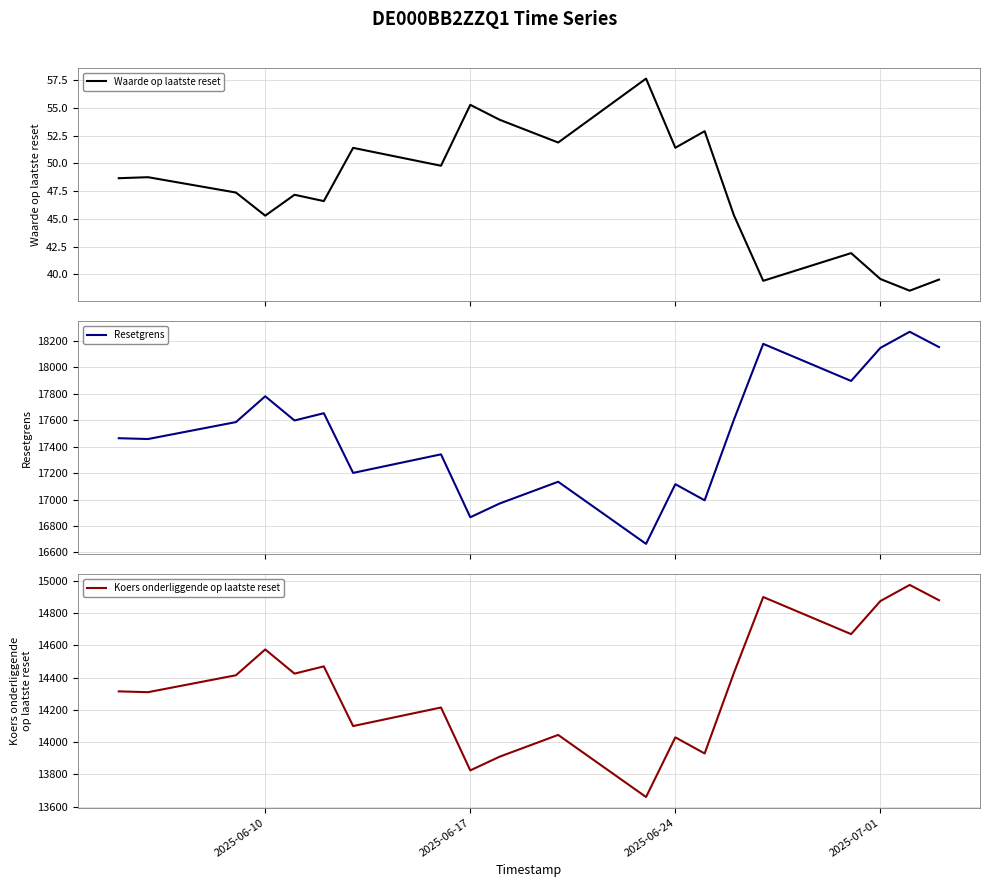

What is the difference between the maximum and minimum values in the Resetgrens series?

1604.3